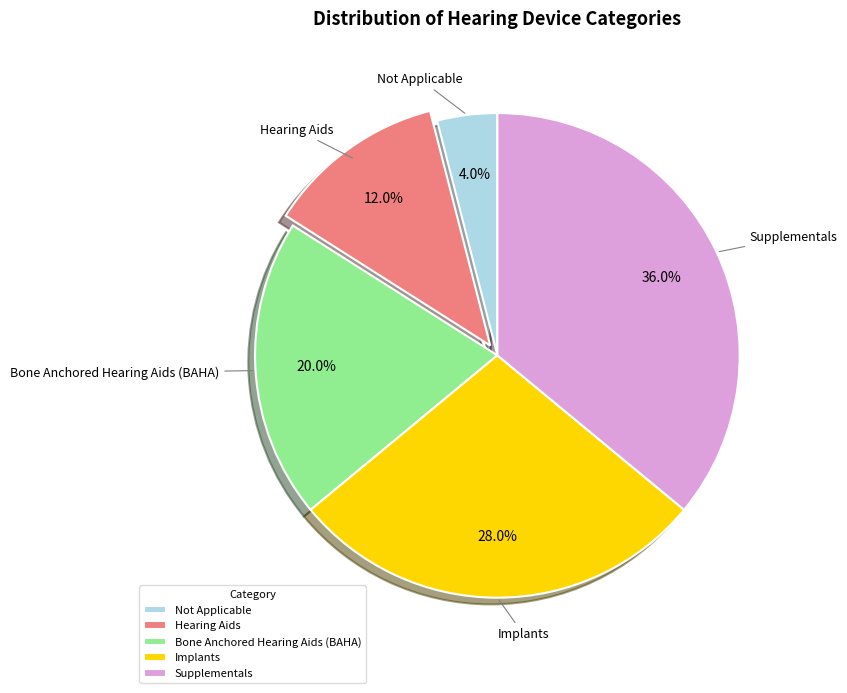

How many slices are in this pie chart?

5